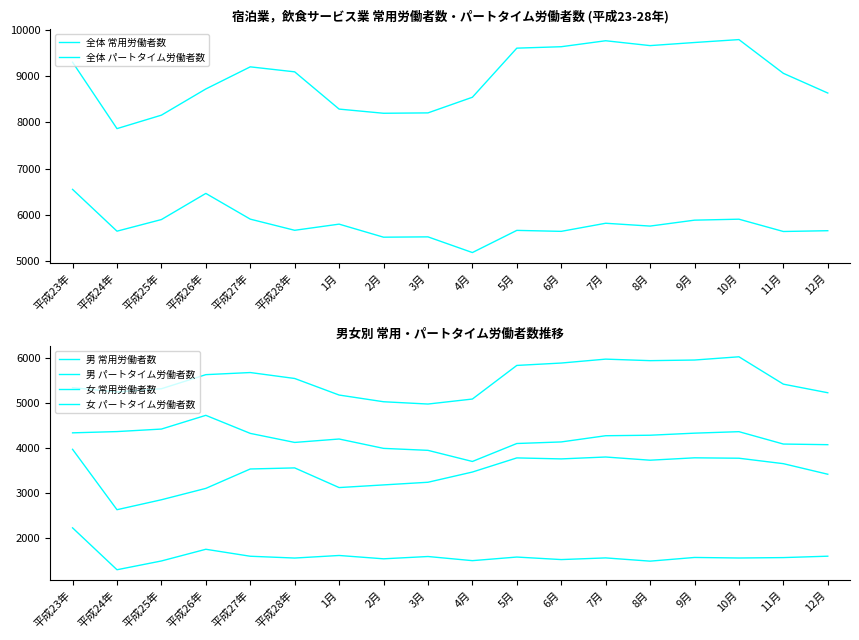

Count the number of data series in this chart.

6